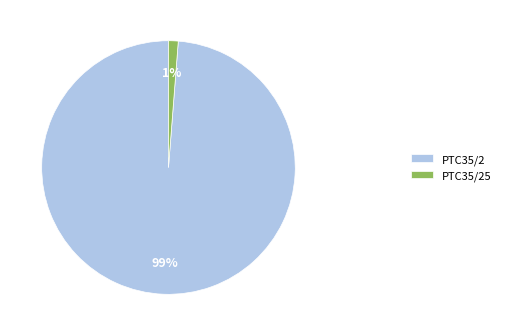

True or false: PTC35/2 accounts for 92% of the total.

False